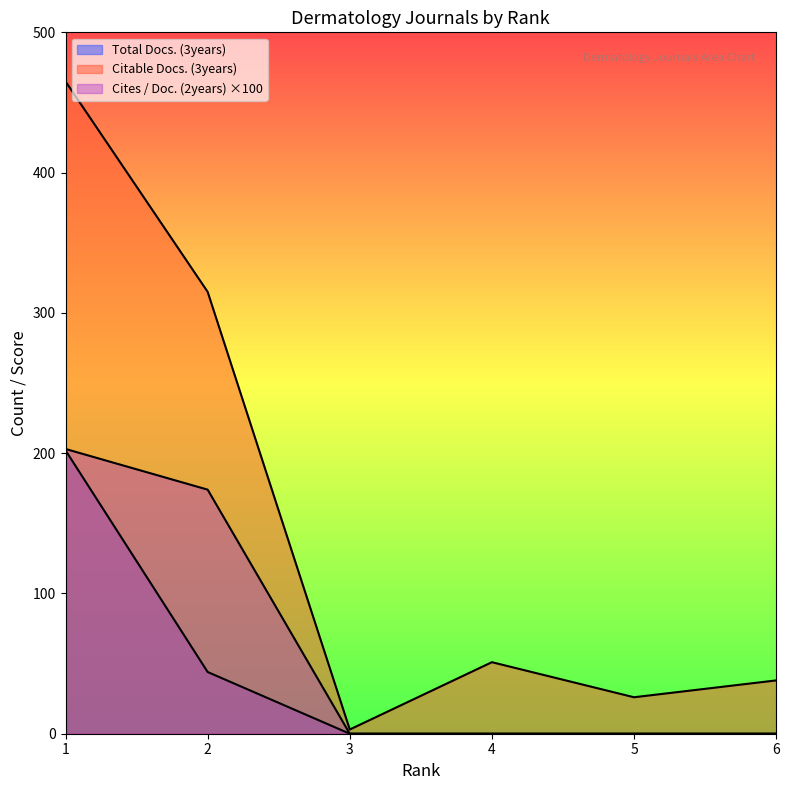

True or false: Cites / Doc. (2years) has more than 1 points higher than both neighbors.

False